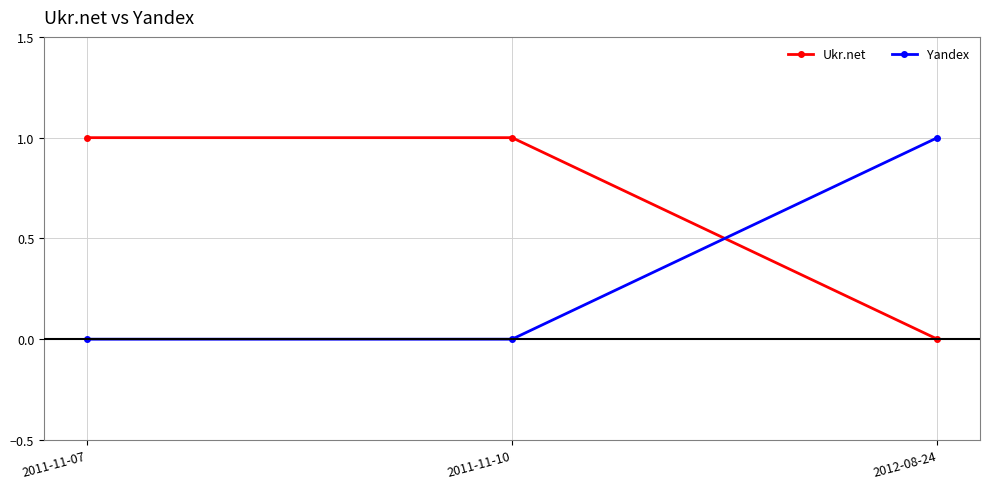

Reading right to left, transcribe all the data shown in this chart.

Ukr.net: 2012-08-24=0	2011-11-10=1	2011-11-07=1
Yandex: 2012-08-24=1	2011-11-10=0	2011-11-07=0